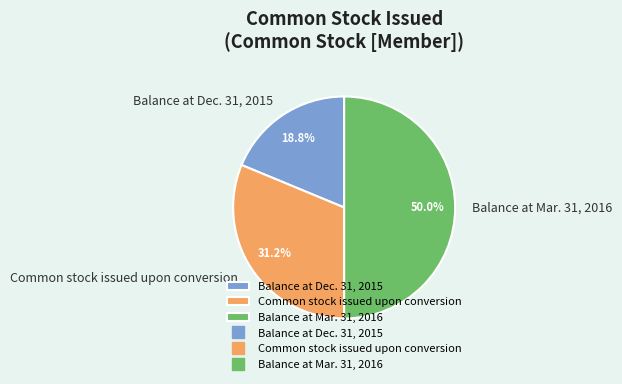

Does Balance at Dec. 31, 2015 represent more than half of the total?

No